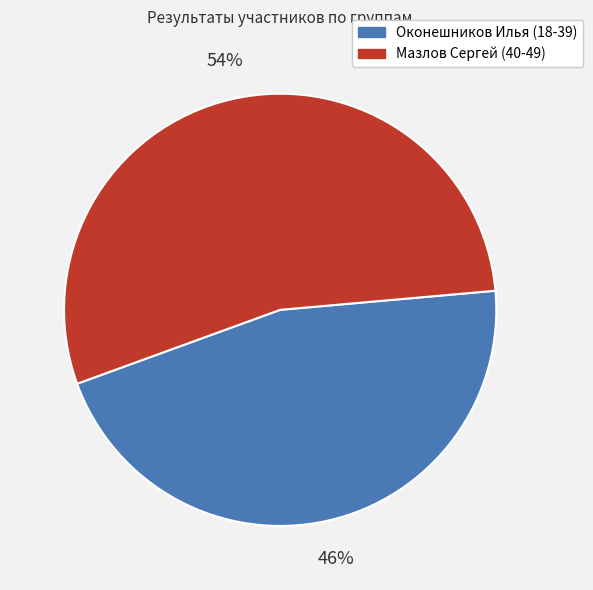

What is the smallest slice in the pie chart?

Оконешников Илья (18-39)